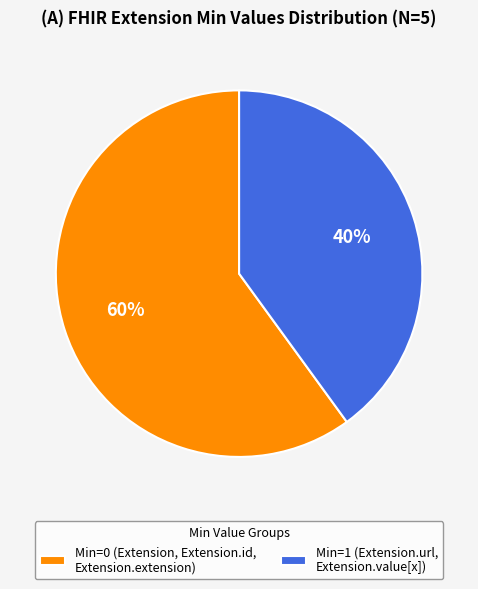

Is it true that Min=0 (Extension, Extension.id, Extension.extension) is 60% of the pie?

True